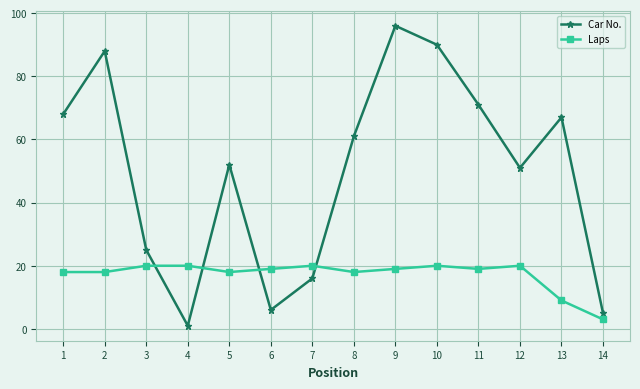

Rank the series by their maximum value, from highest to lowest.

Car No., Laps